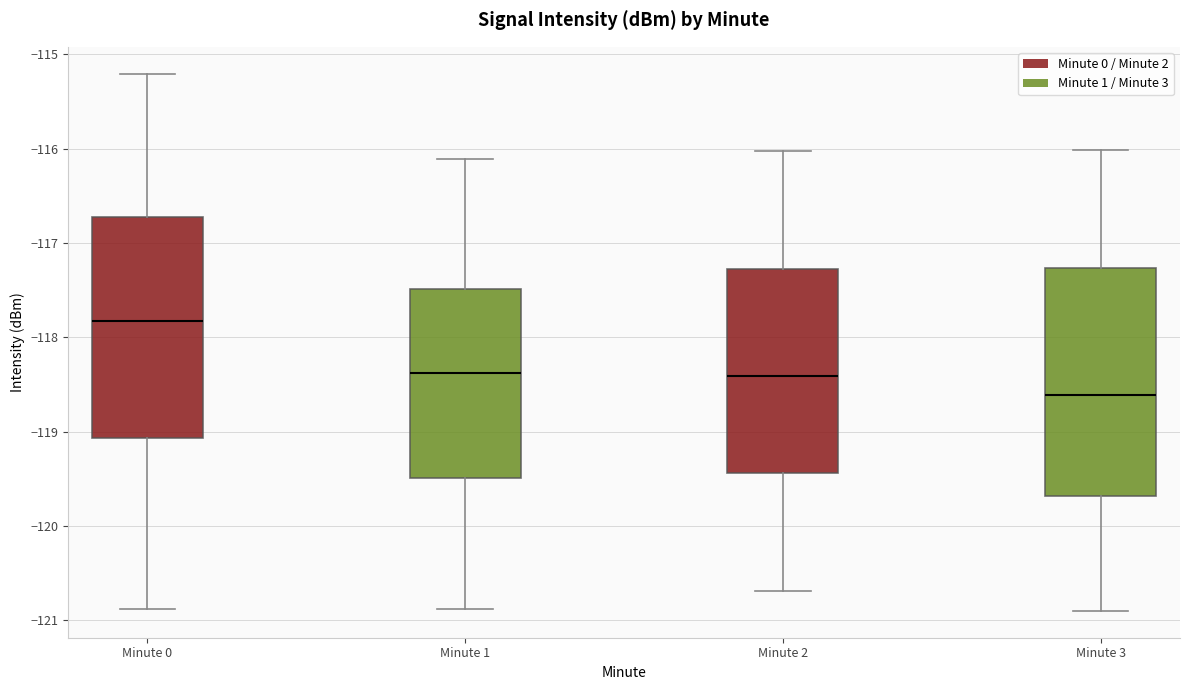

Reading left to right, read every box against the y-axis: the position of its median line, the range the box covers, and the ends of its whiskers. The values are not printed on the chart, so give them approximately, as read against the axis.

Minute 0: median -117.8, box -119.1 to -116.7, whiskers -120.9 to -115.2
Minute 1: median -118.4, box -119.5 to -117.5, whiskers -120.9 to -116.1
Minute 2: median -118.4, box -119.4 to -117.3, whiskers -120.7 to -116.0
Minute 3: median -118.6, box -119.7 to -117.3, whiskers -120.9 to -116.0